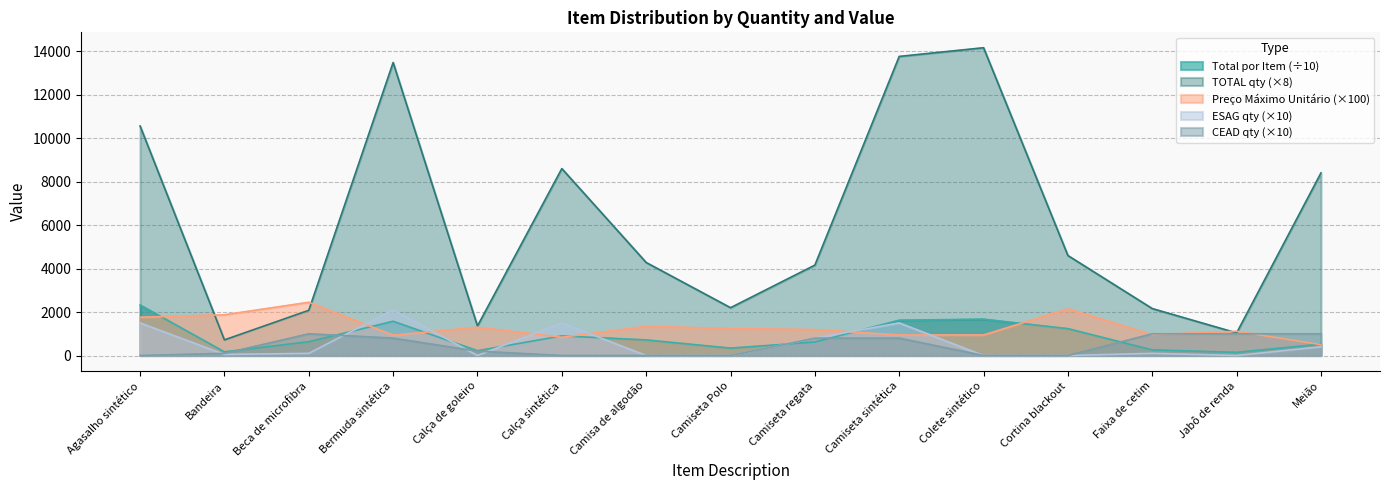

What is the sum of all ESAG values?

8050.0